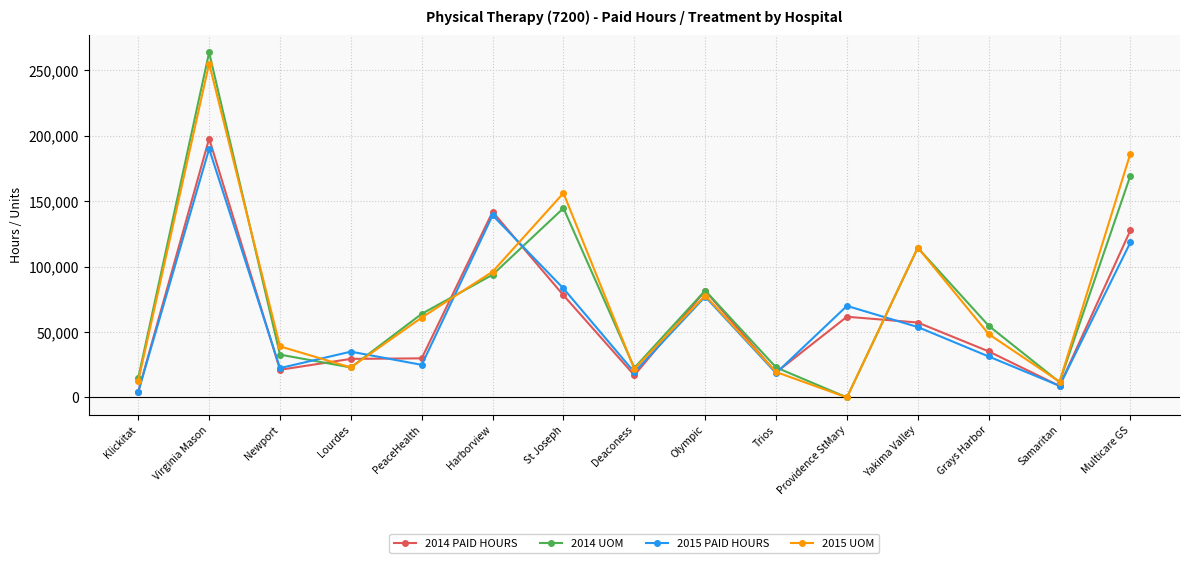

Is this an area chart (filled region under the line)?

No